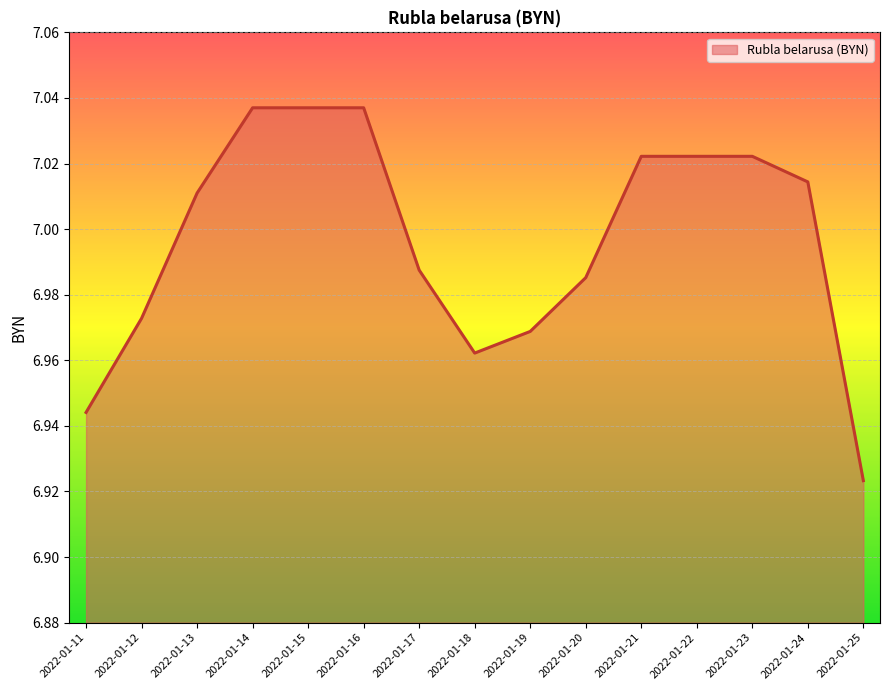

Approximately how many times larger is the value at 2022-01-21 compared to 2022-01-19?

1.0